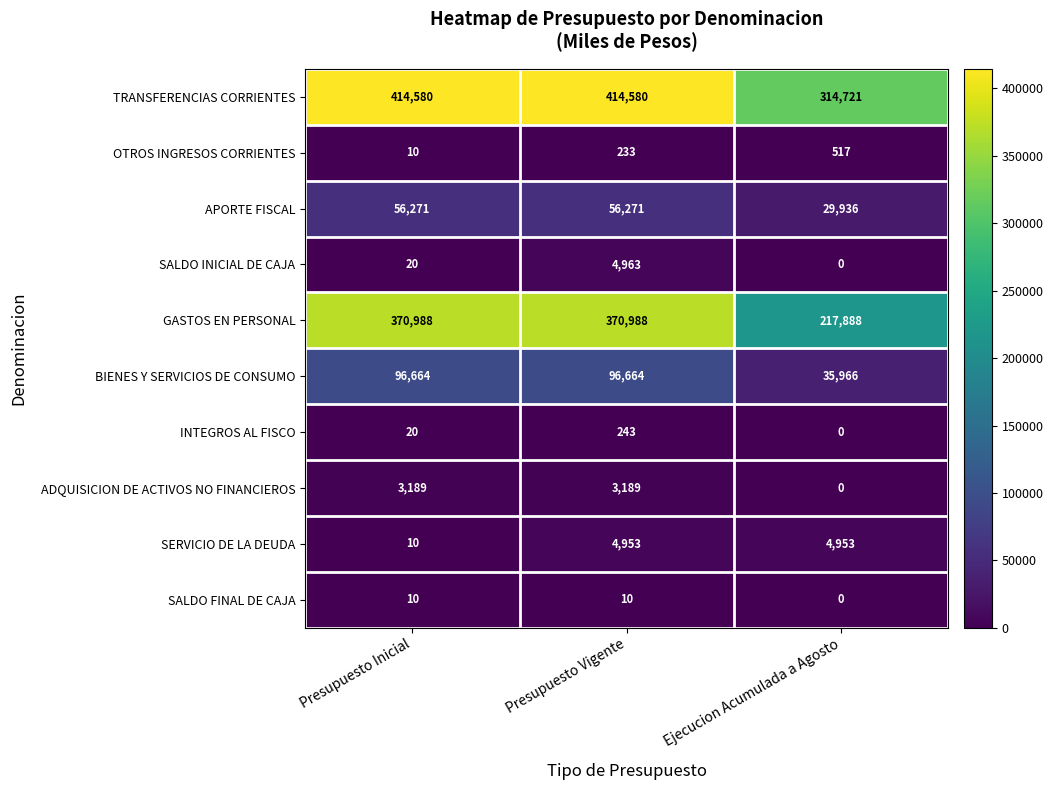

The value of TRANSFERENCIAS CORRIENTES at Presupuesto Inicial is 186457. True or false?

False